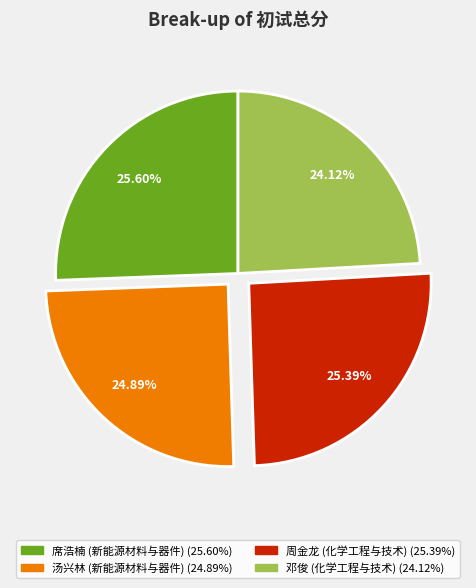

Does 邓俊 (化学工程与技术) account for over 50% of the chart?

No